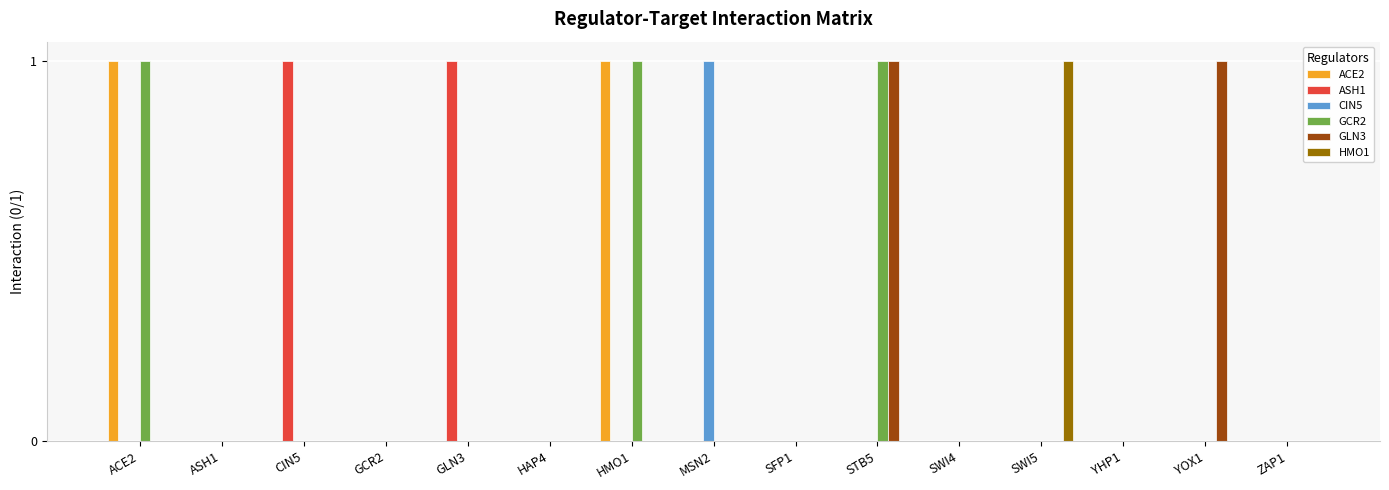

Between CIN5 and YHP1, which series saw the biggest shift?

ASH1